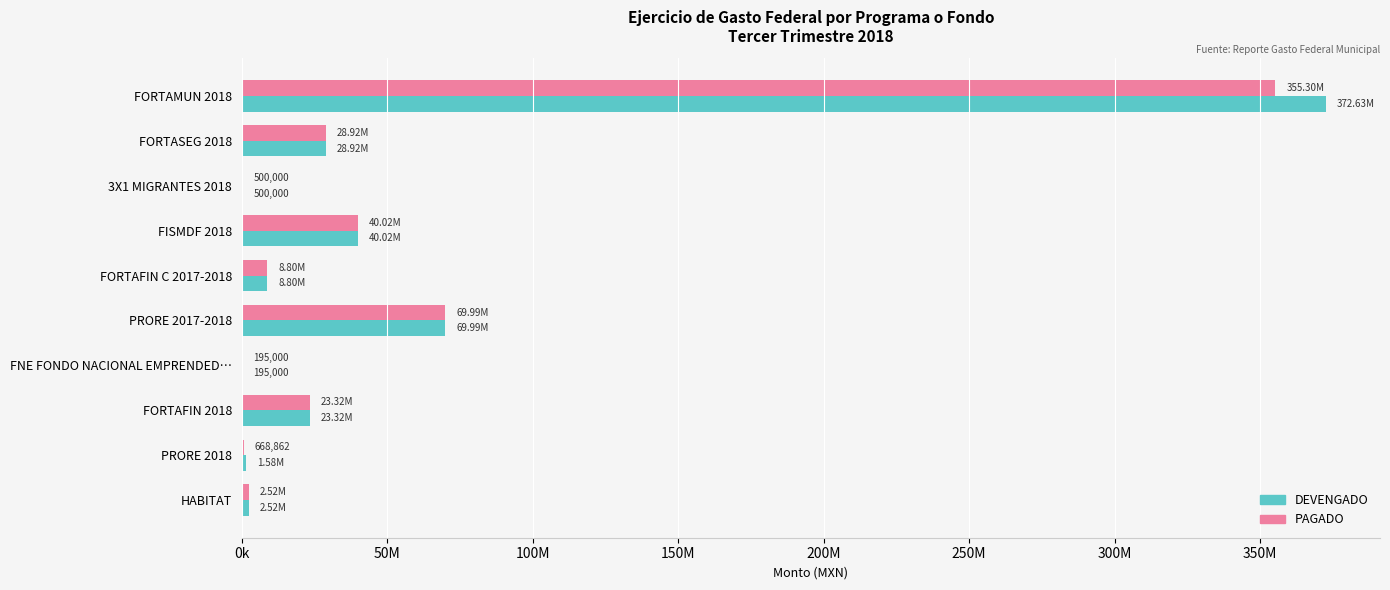

Which series has the largest range (max minus min)?

DEVENGADO